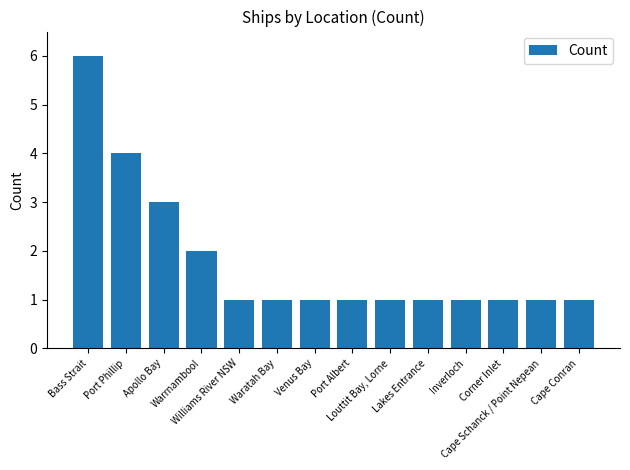

What is the average value?

2